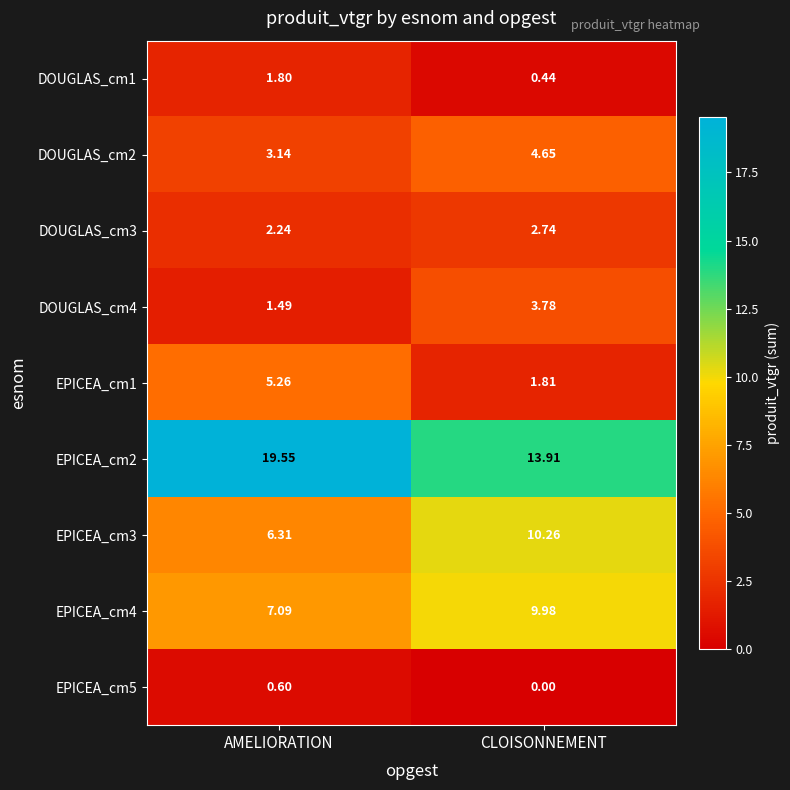

List the labels in order of EPICEA_cm3 value, smallest first.

AMELIORATION, CLOISONNEMENT